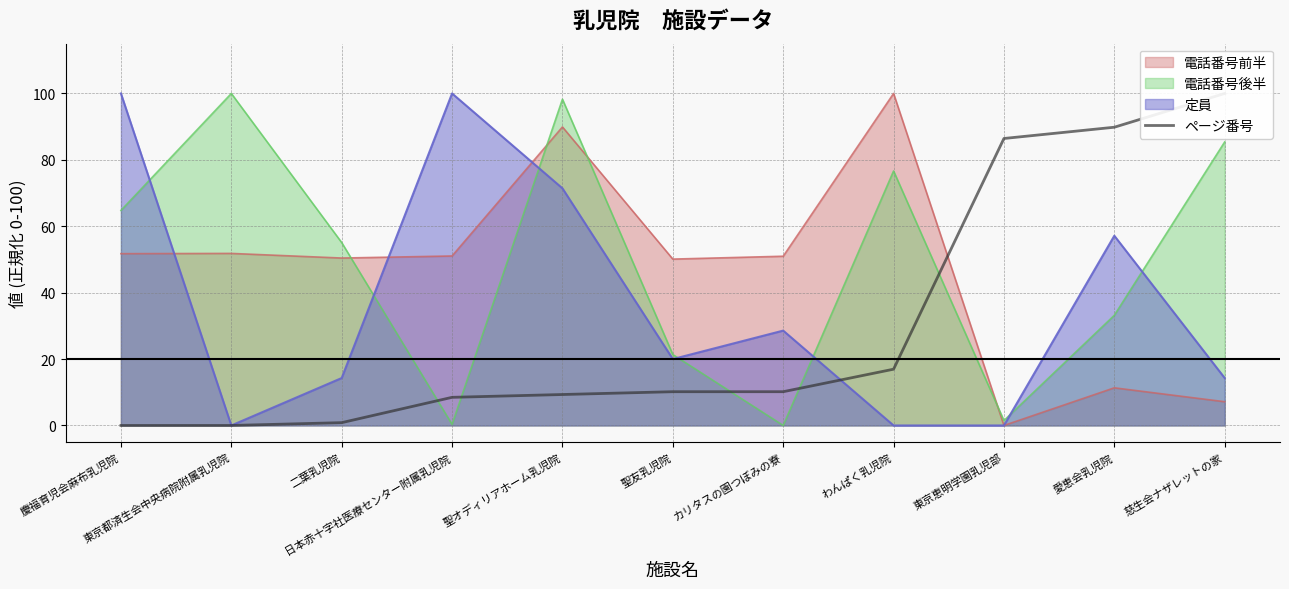

Rank the categories by value from lowest to highest.

慶福育児会麻布乳児院, 東京都済生会中央病院附属乳児院, 二葉乳児院, 日本赤十字社医療センター附属乳児院, 聖オディリアホーム乳児院, 聖友乳児院, カリタスの園つぼみの寮, わんぱく乳児院, 東京恵明学園乳児部, 愛恵会乳児院, 慈生会ナザレットの家